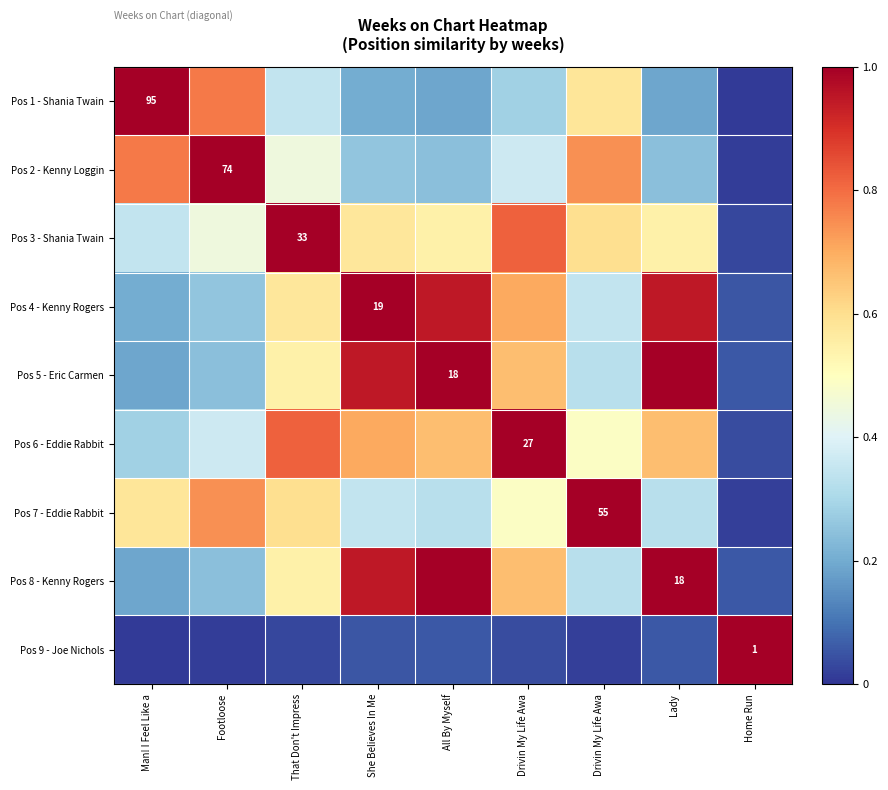

Between Drivin My Life Awa and Home Run, which is larger?

Drivin My Life Awa